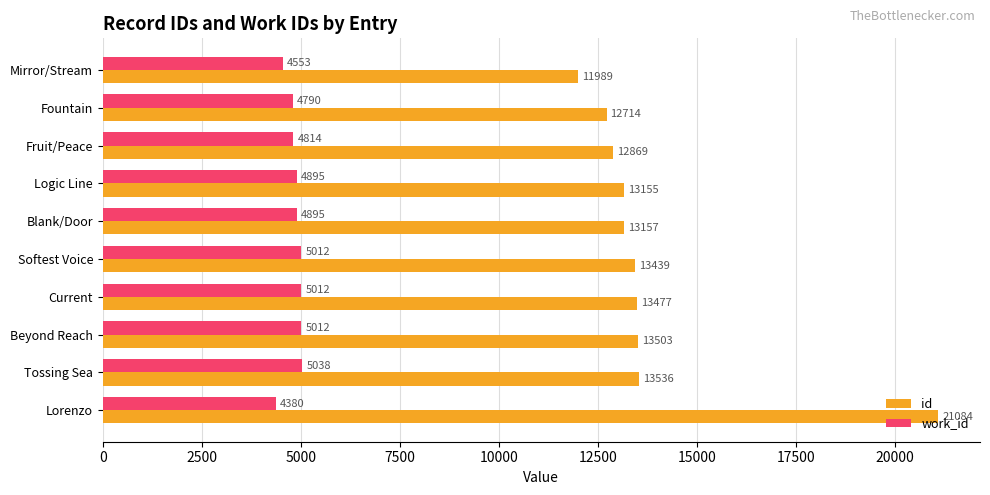

What is the approximate value of work_id at Blank/Door?

4895